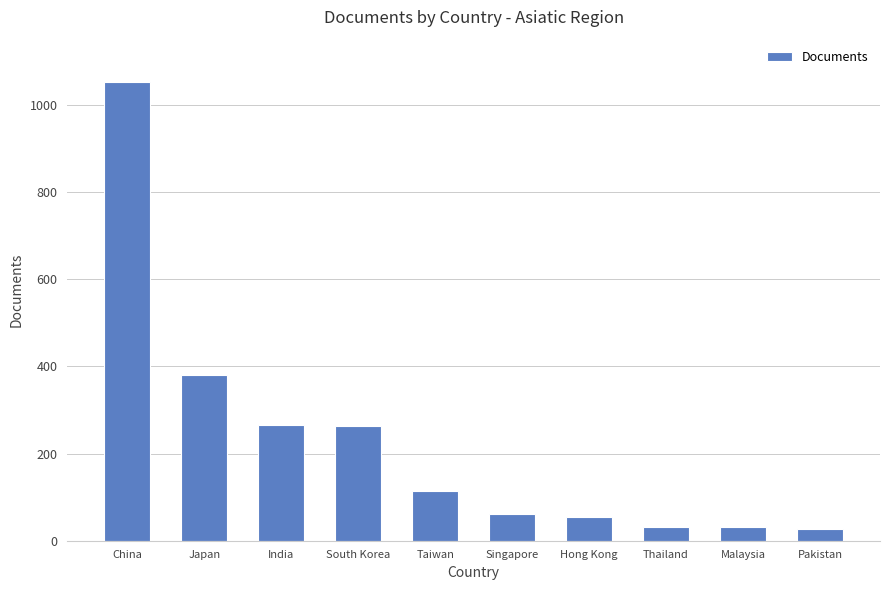

What is the minimum value shown in the chart?

28